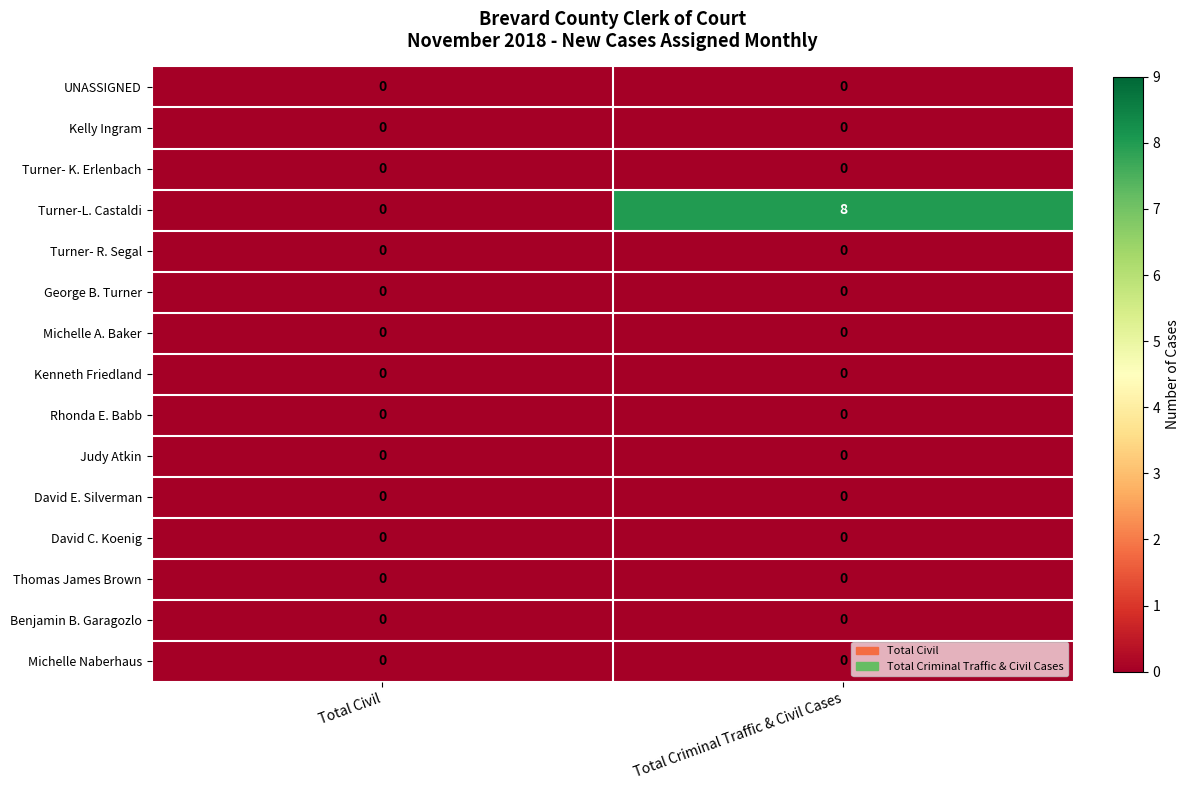

At which category does the chart reach its peak across all series?

Total Criminal Traffic & Civil Cases